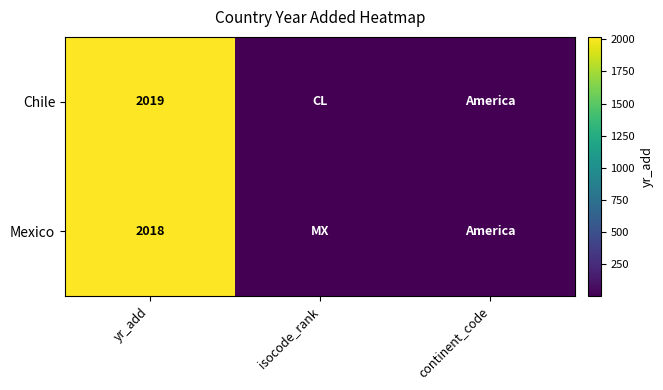

At which category is the sum across all series the highest?

yr_add